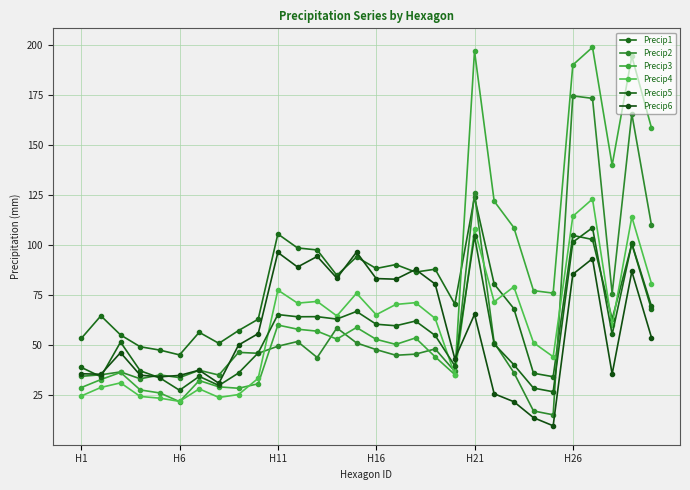

What are all the series names shown in the legend?

Precip1, Precip2, Precip3, Precip4, Precip5, Precip6